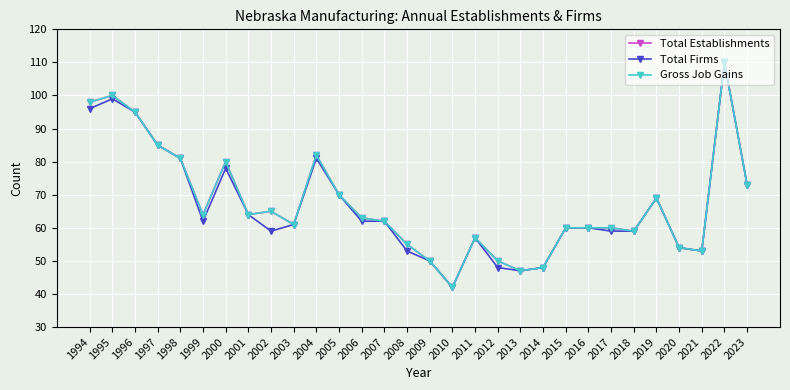

Which has a higher value, 2006 or 2018?

2006